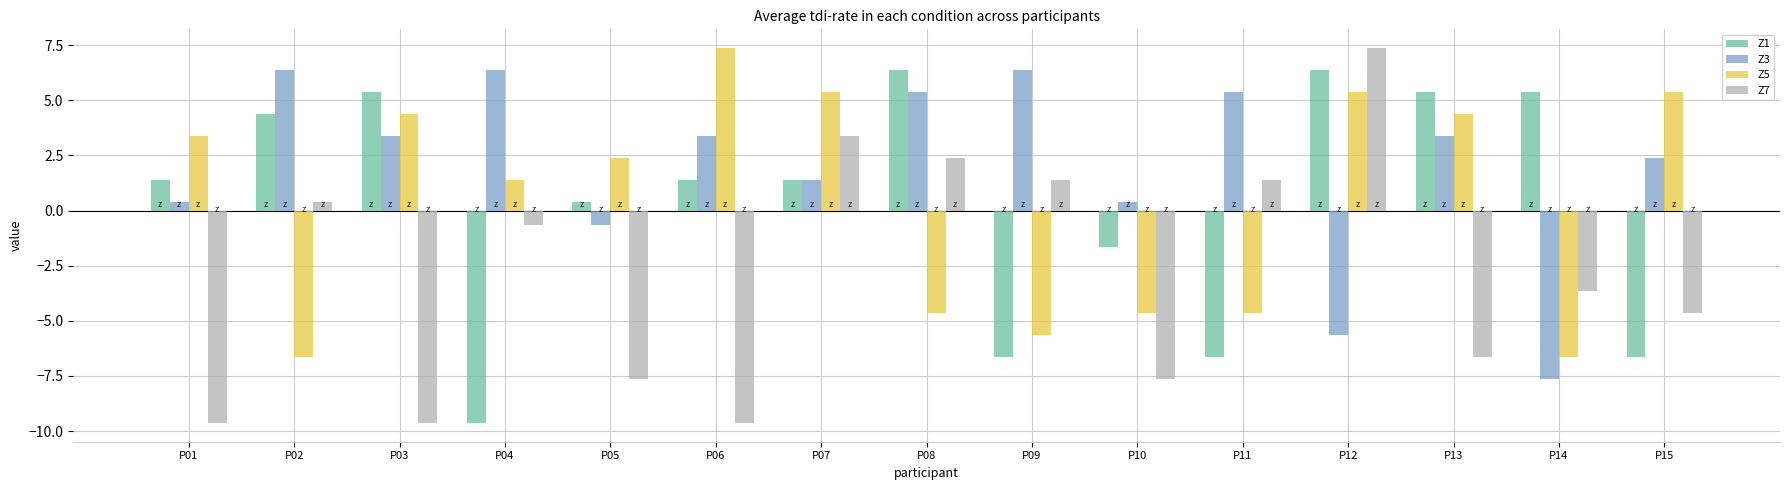

What is the value of the Z7 bar at the 4th from the left?

-0.6